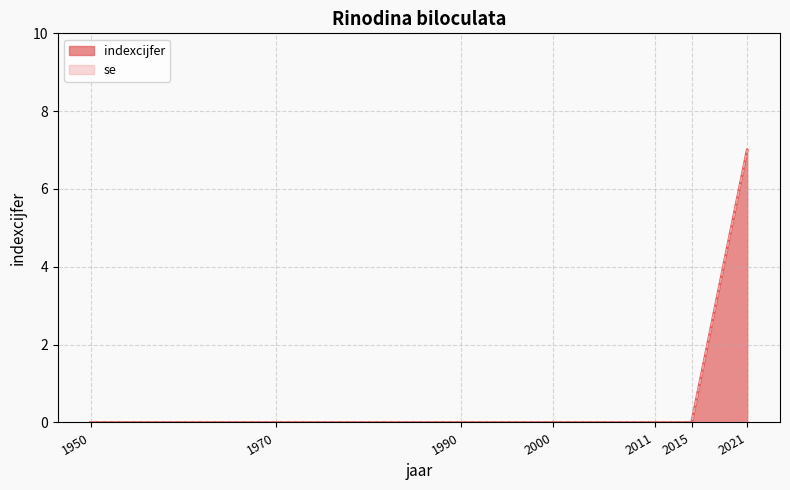

True or false: there are more than 2 points higher than both neighbors.

False